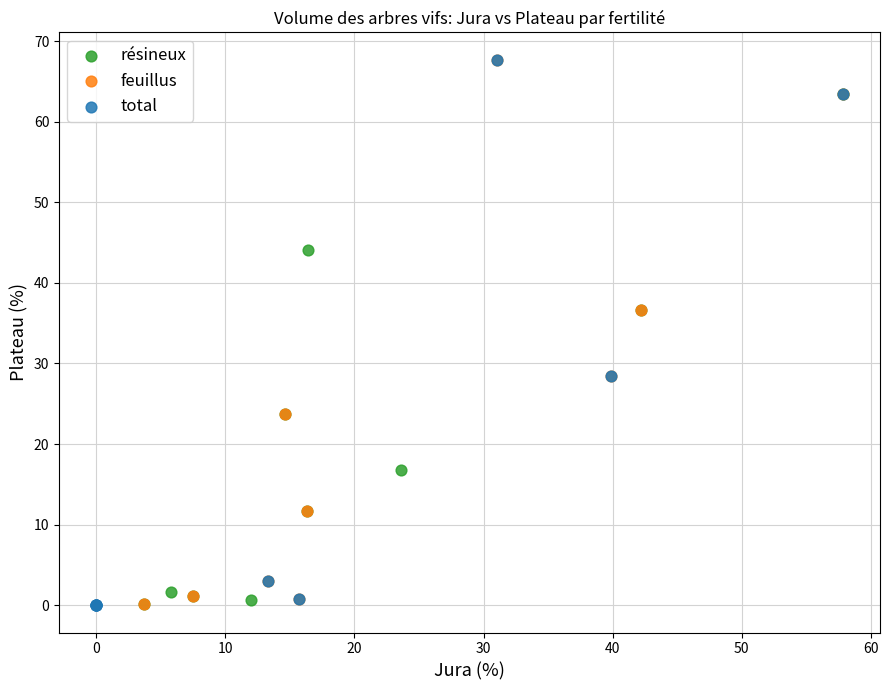

What are all the series names shown in the legend?

résineux, feuillus, total